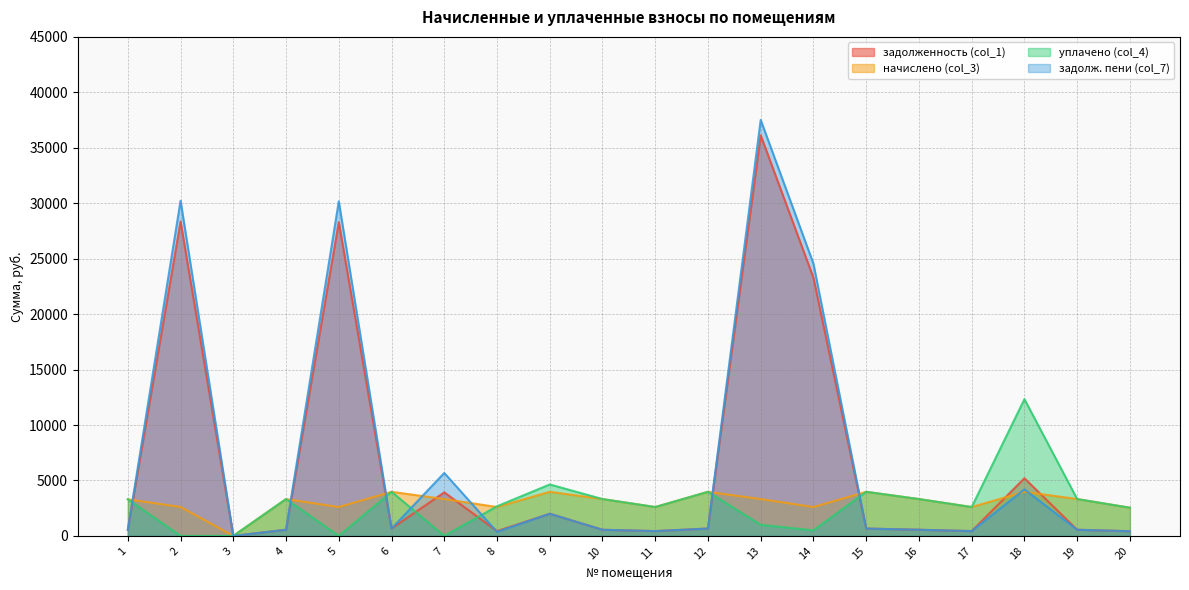

What is the difference between the maximum and minimum values in the задолженность (col_1) series?

36126.7